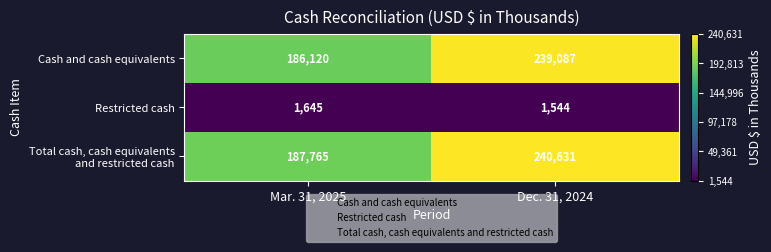

True or false: Cash and cash equivalents has a value of 239087 at Dec. 31, 2024.

True